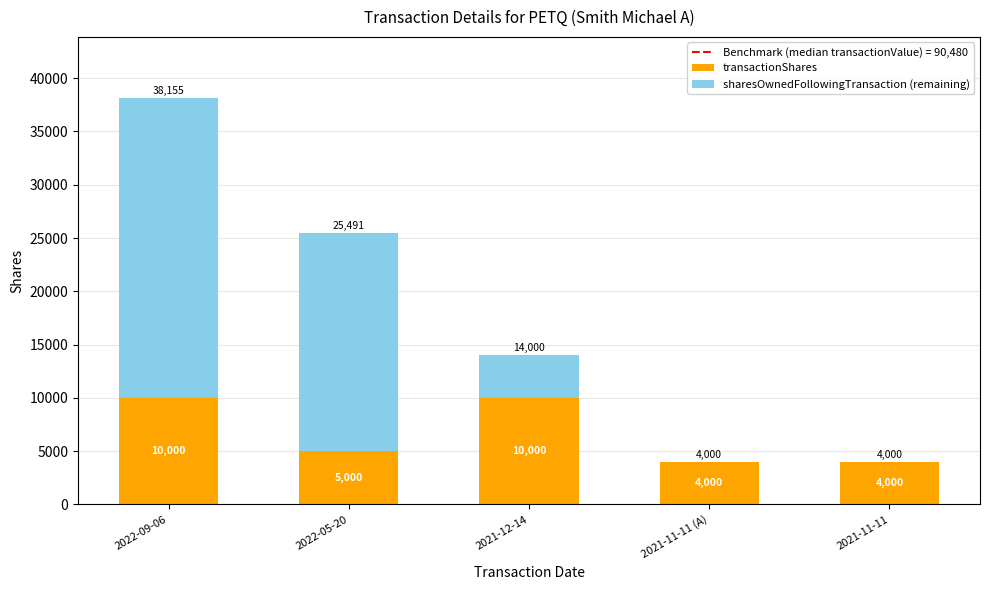

True or false: transactionShares has a value of 4000 at 2021-11-11 (A).

True